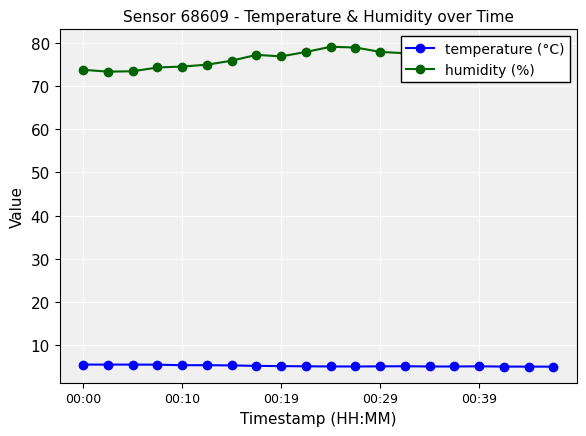

How many values in the humidity (%) series exceed 77?

12